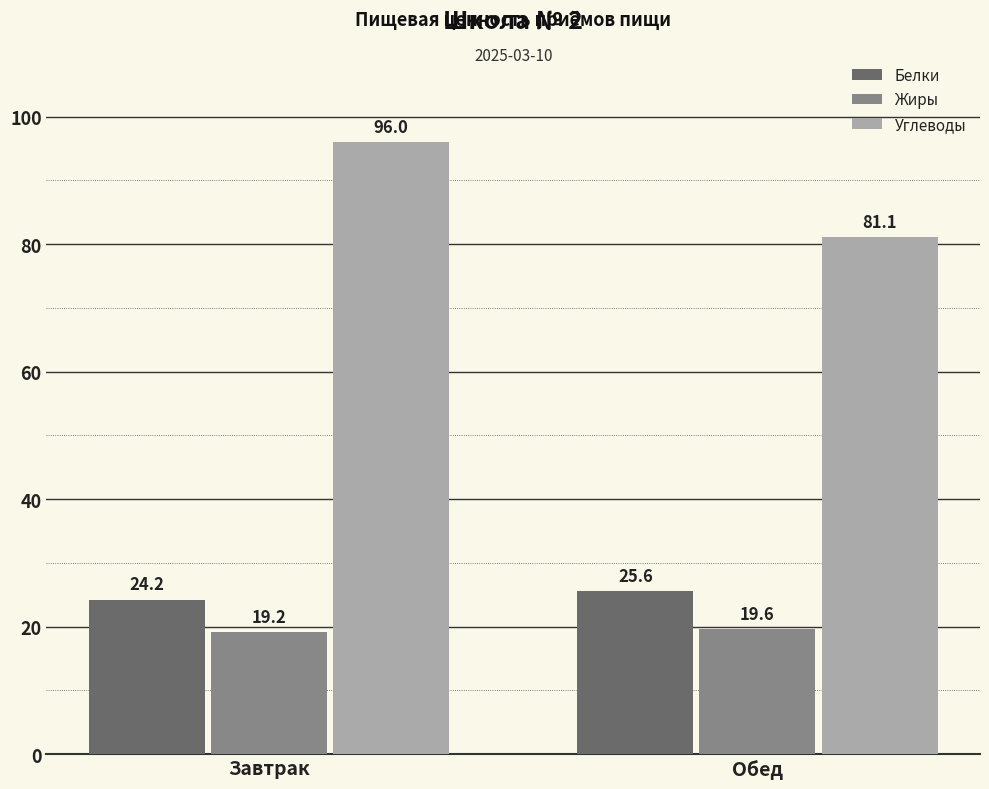

At how many categories does at least one series exceed 95?

1